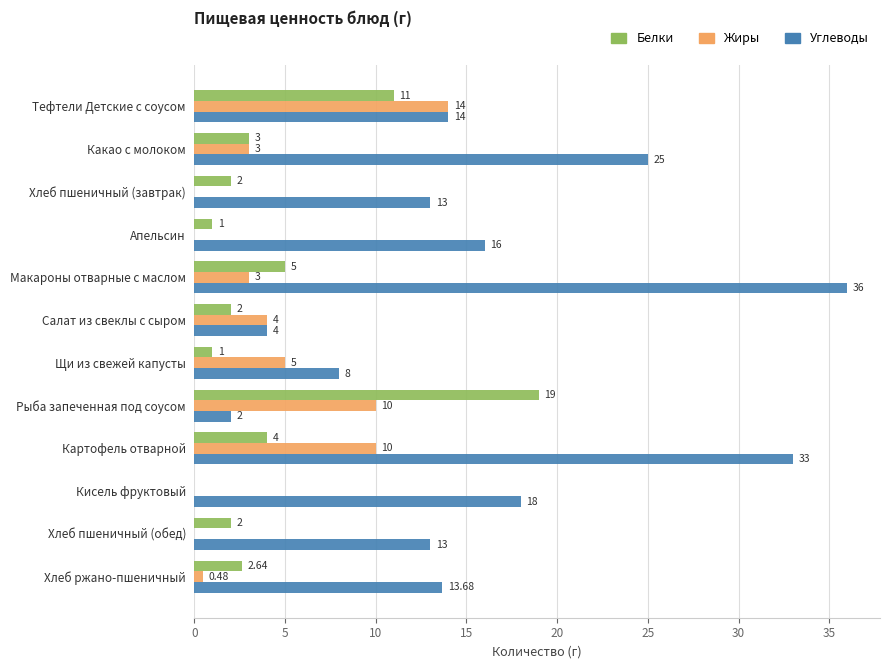

Between Какао с молоком and Апельсин, which series saw the biggest shift?

Углеводы